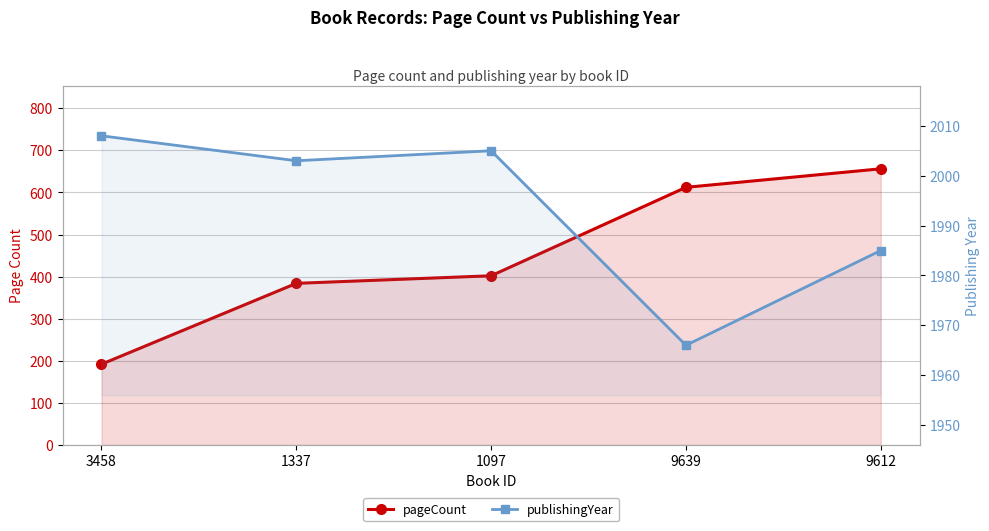

At which category does the chart reach its minimum across all series?

3458